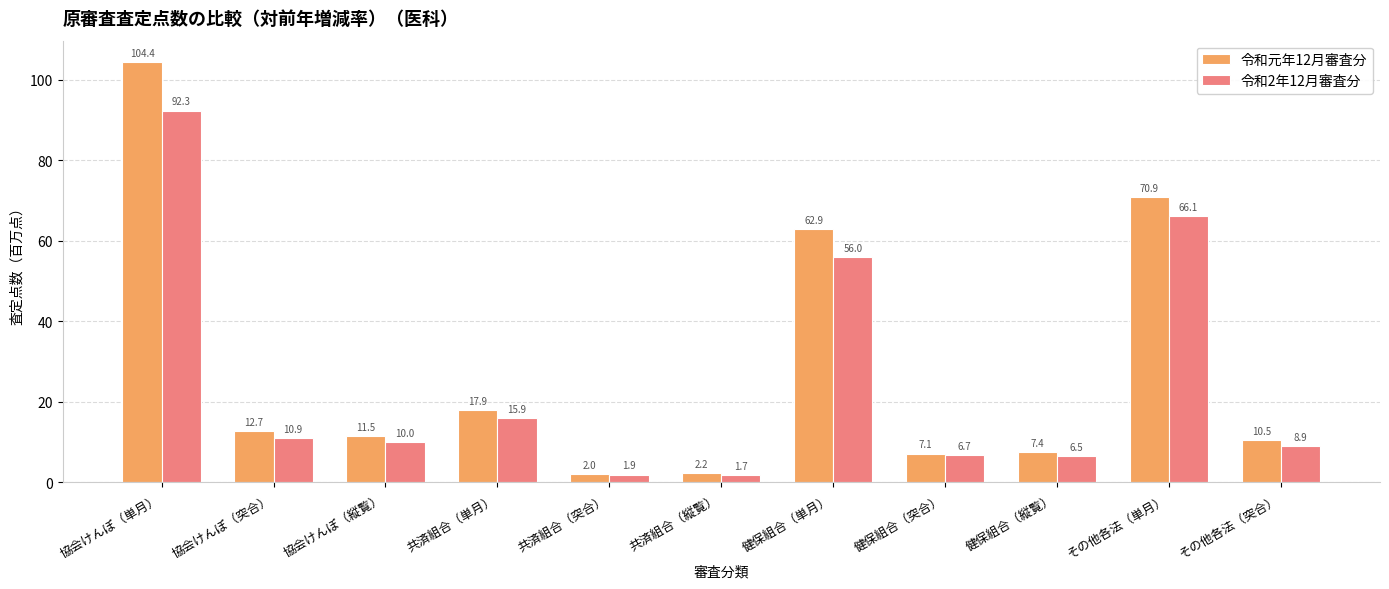

Rank the series at その他各法（突合） from lowest to highest value.

令和2年12月審査分, 令和元年12月審査分